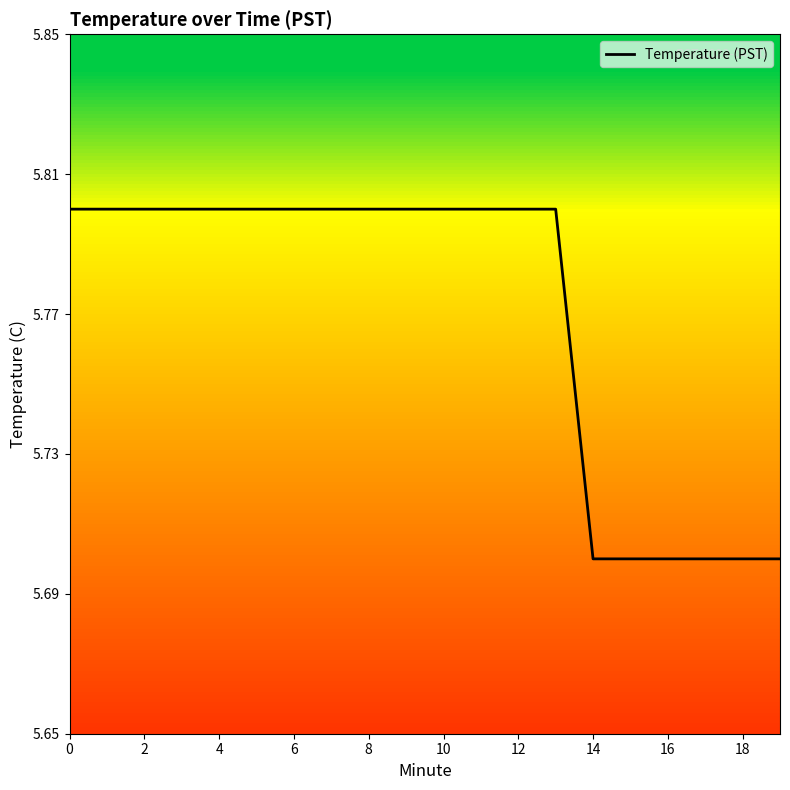

What is the average value?

5.8